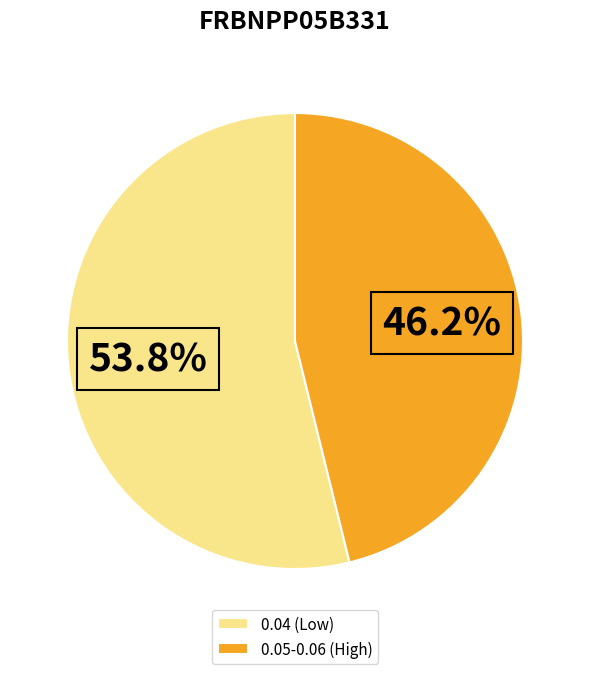

Combined, what portion of the pie is 0.04 (Low) and 0.05-0.06 (High)?

100.0%